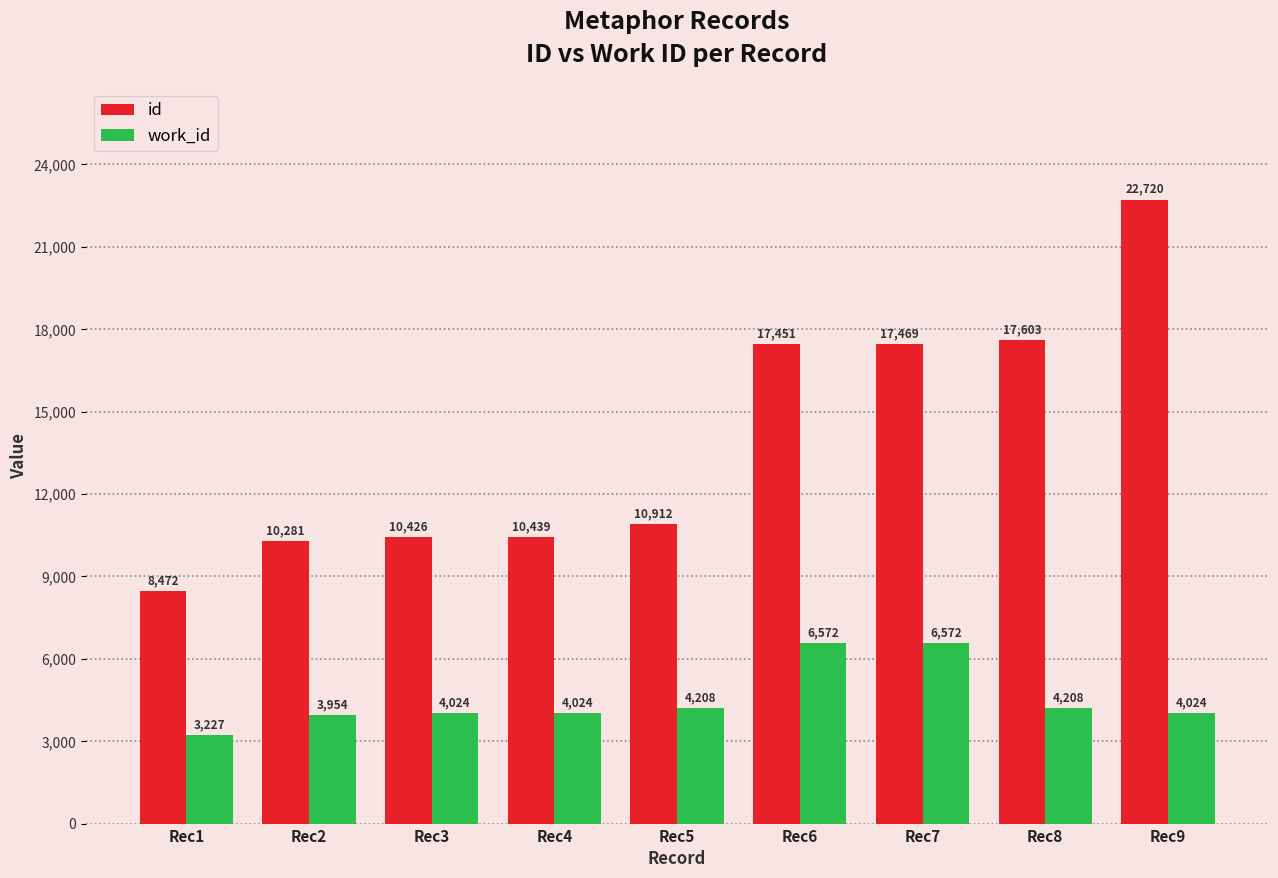

What is the sum of the id values at Rec9 and Rec1?

31192